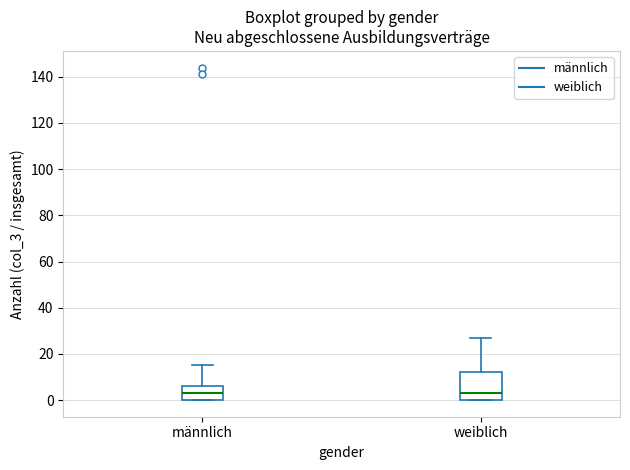

Reading left to right, read every box against the y-axis: the position of its median line, the range the box covers, and the ends of its whiskers. The values are not printed on the chart, so give them approximately, as read against the axis.

männlich: median 4, box 0 to 6, whiskers 0 to 16
weiblich: median 4, box 0 to 12, whiskers 0 to 28